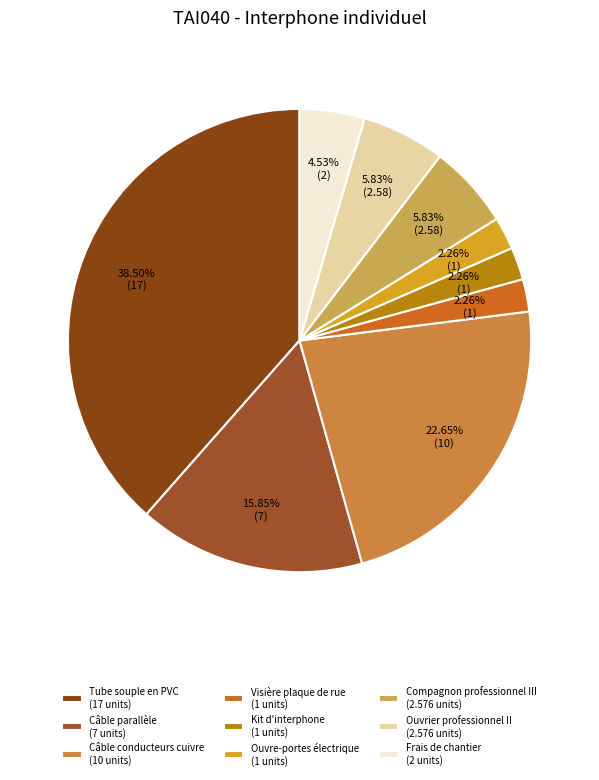

How much of the chart is everything except Ouvre-portes électrique?

97.7%